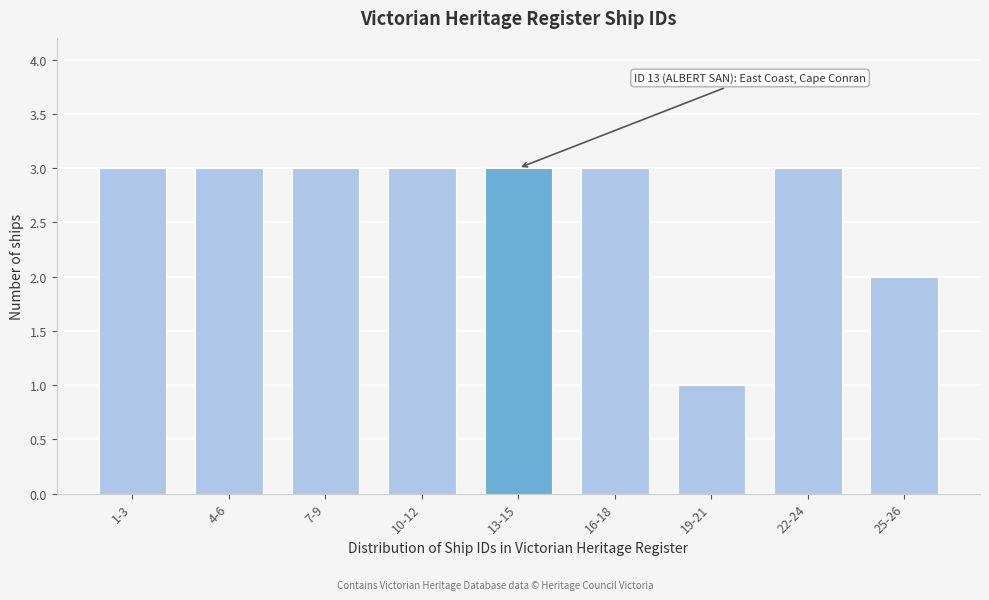

Reading left to right, extract all data points from this chart.

3	3	3	3	3	3	1	3	2